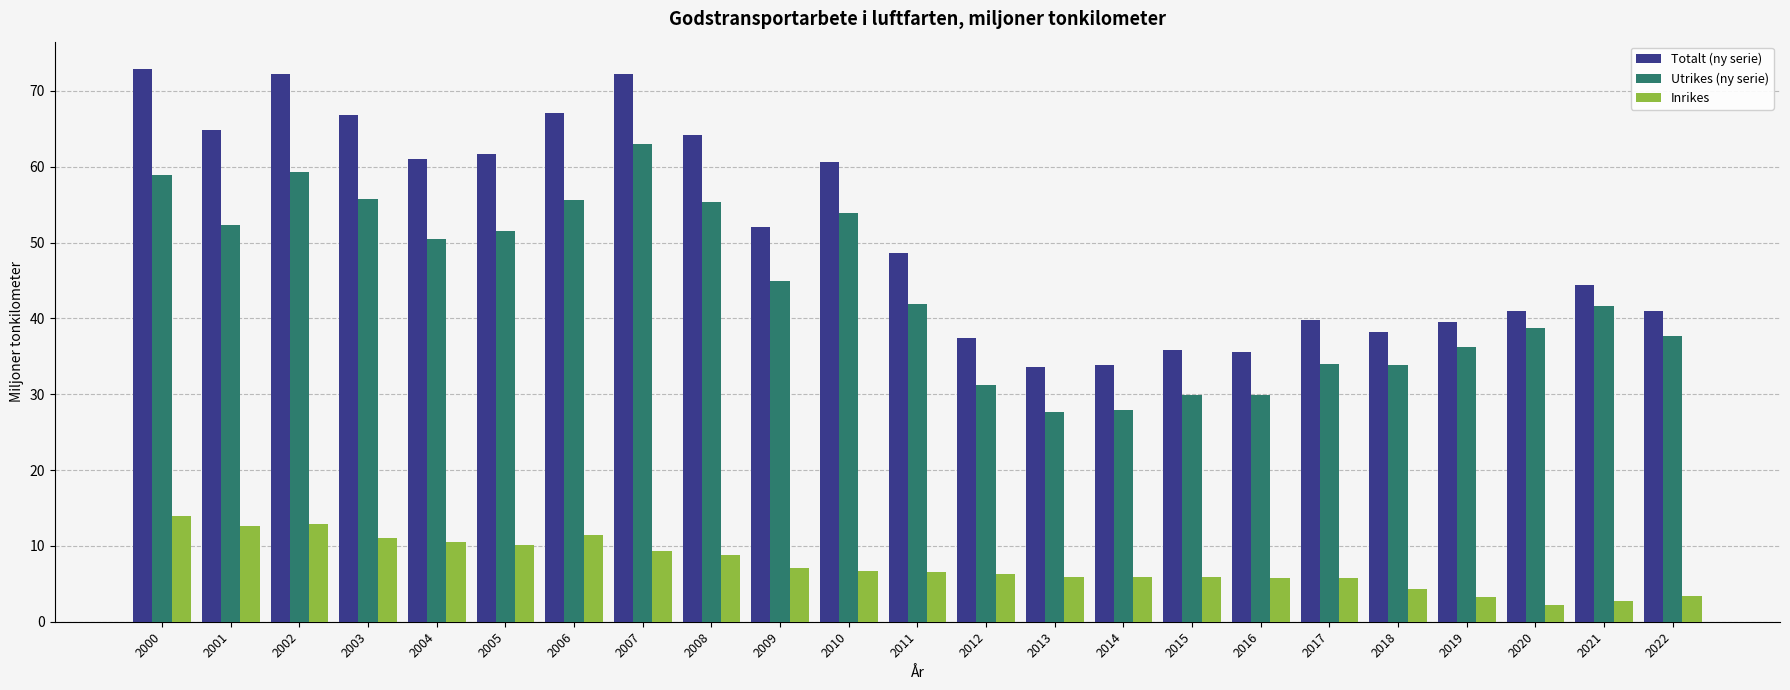

How many distinct data groups are displayed?

3